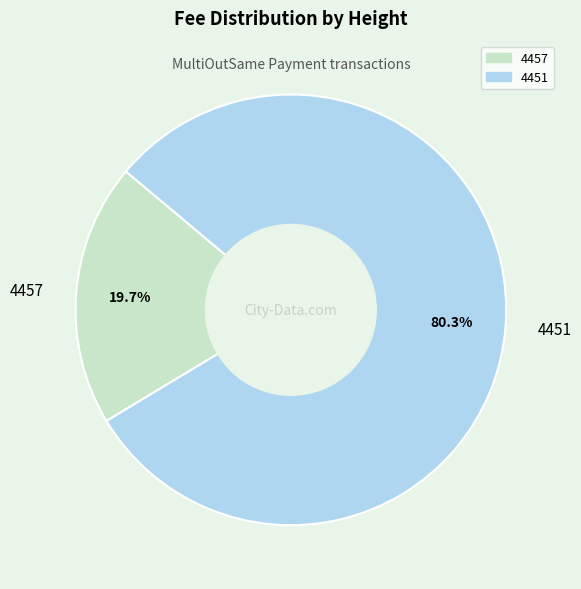

Rank the categories by value from highest to lowest.

4451, 4457